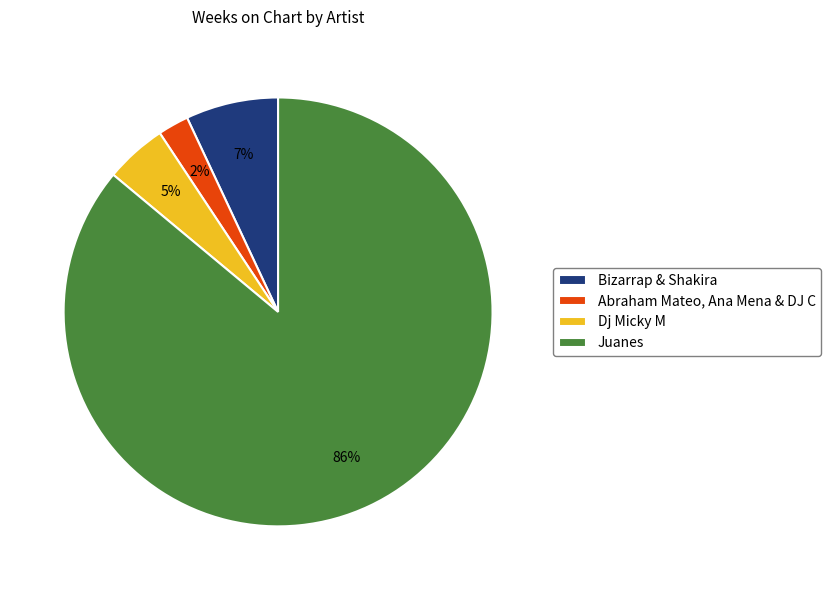

Which slice is the smallest?

Abraham Mateo, Ana Mena & DJ C